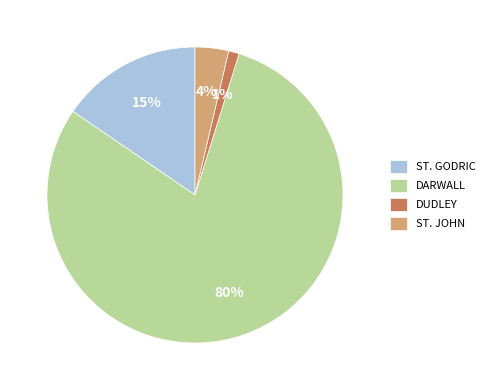

Is it true that DARWALL is 80% of the pie?

True